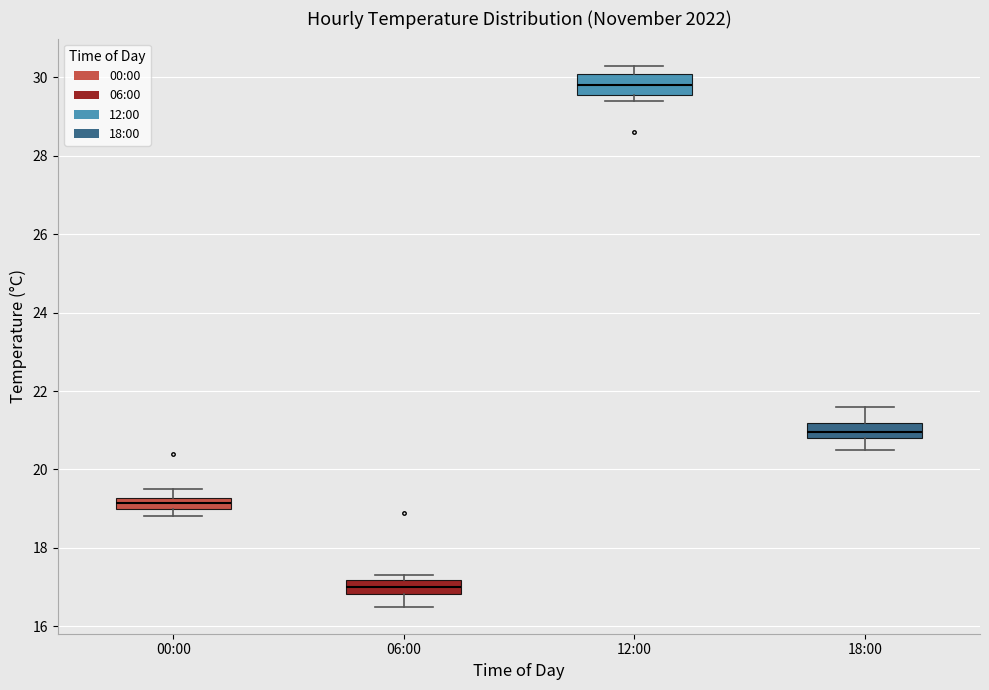

Where is the lower edge of the box for 00:00 on the y-axis? The values are not printed on the chart, so give them approximately, as read against the axis.

19.0